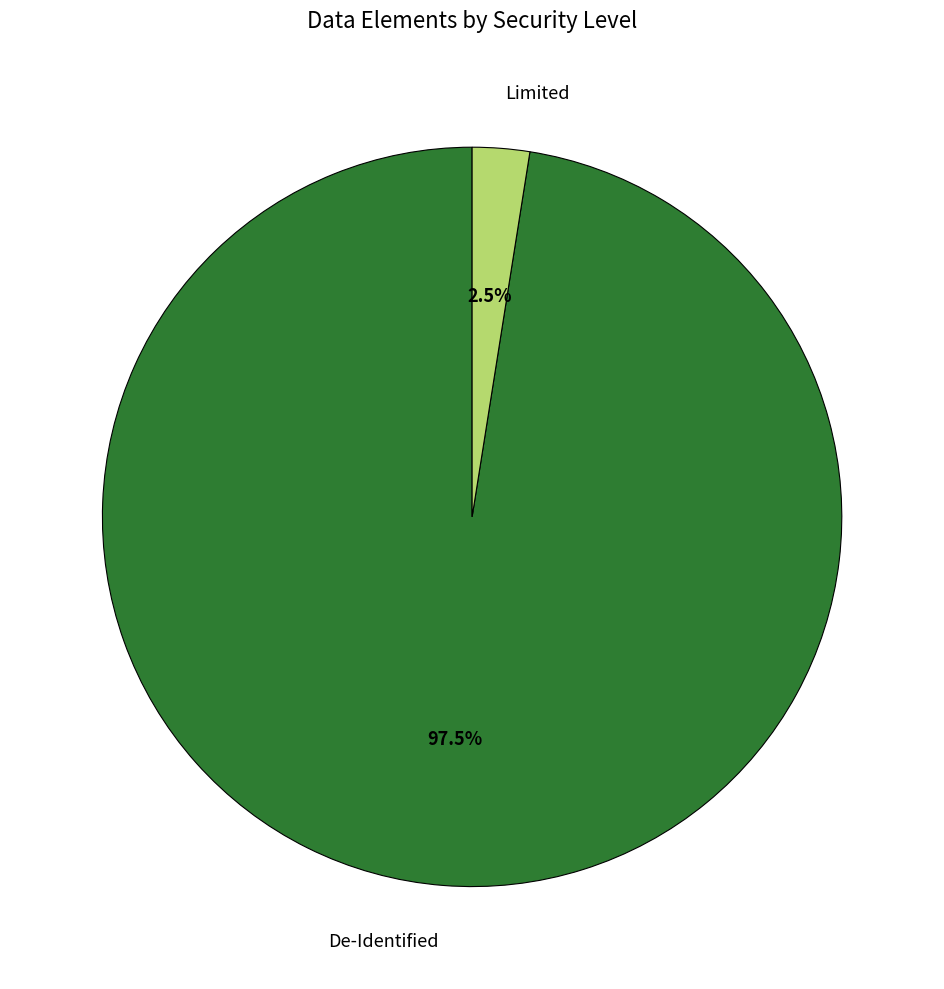

What percentage is NOT represented by De-Identified?

2.5%